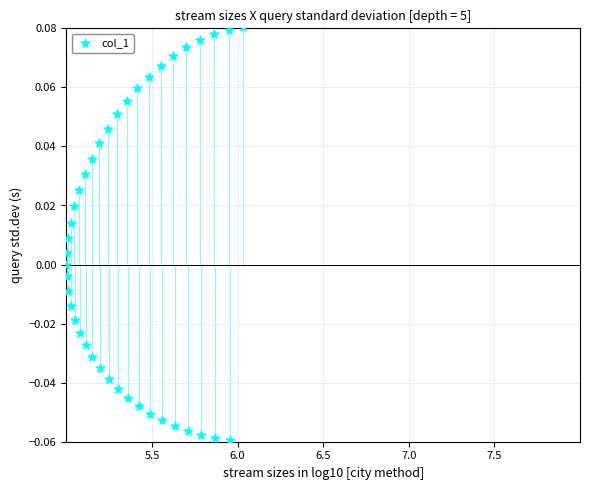

What is the range of X values (max minus min)?

1.0